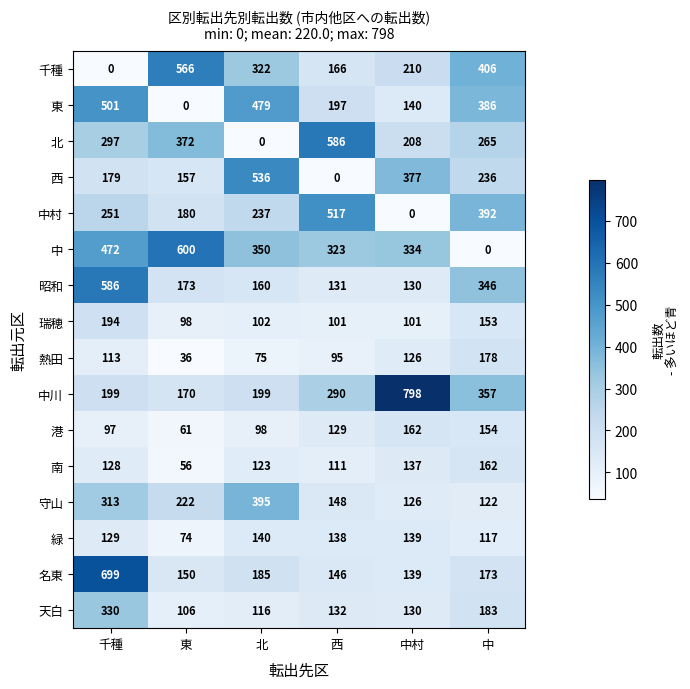

Read the 中 value at 千種.

472